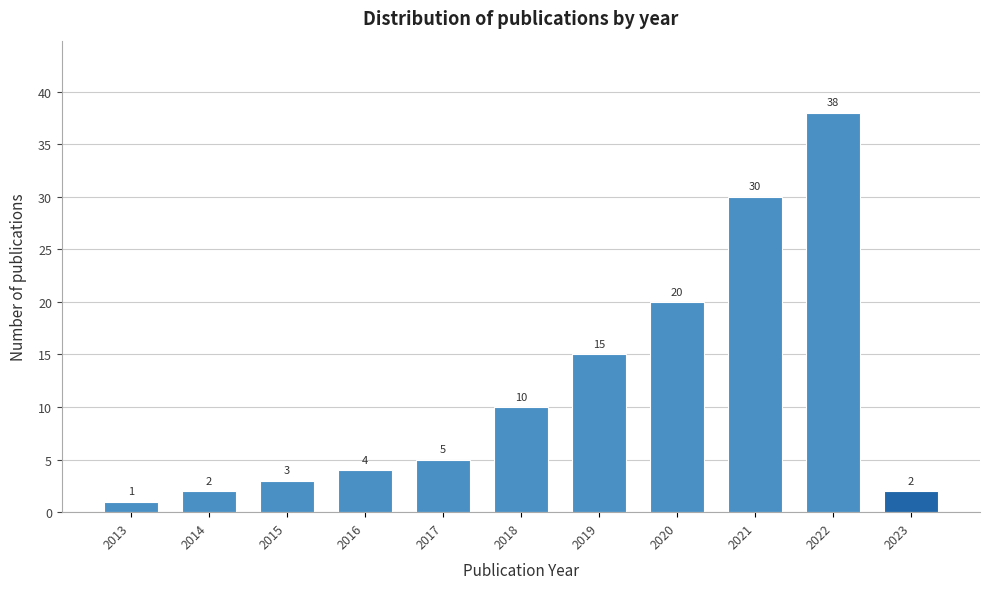

Reading right to left, list all the values displayed in this chart.

2023=2	2022=38	2021=30	2020=20	2019=15	2018=10	2017=5	2016=4	2015=3	2014=2	2013=1